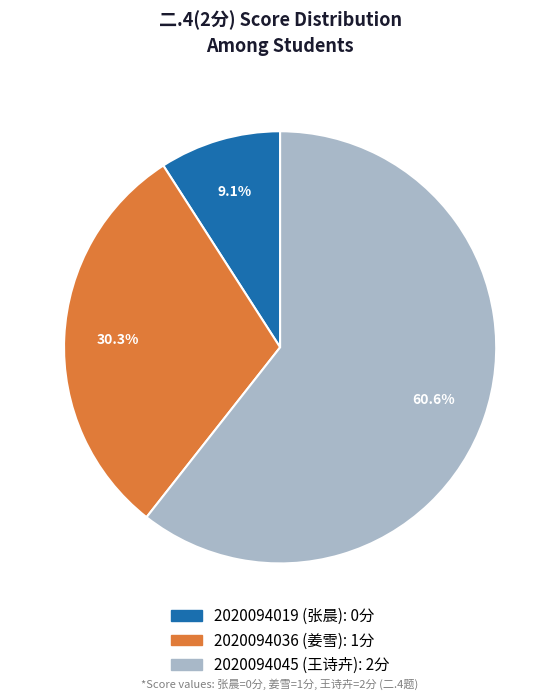

What is the total percentage of 2020094045 (王诗卉) and 2020094019 (张晨)?

69.7%